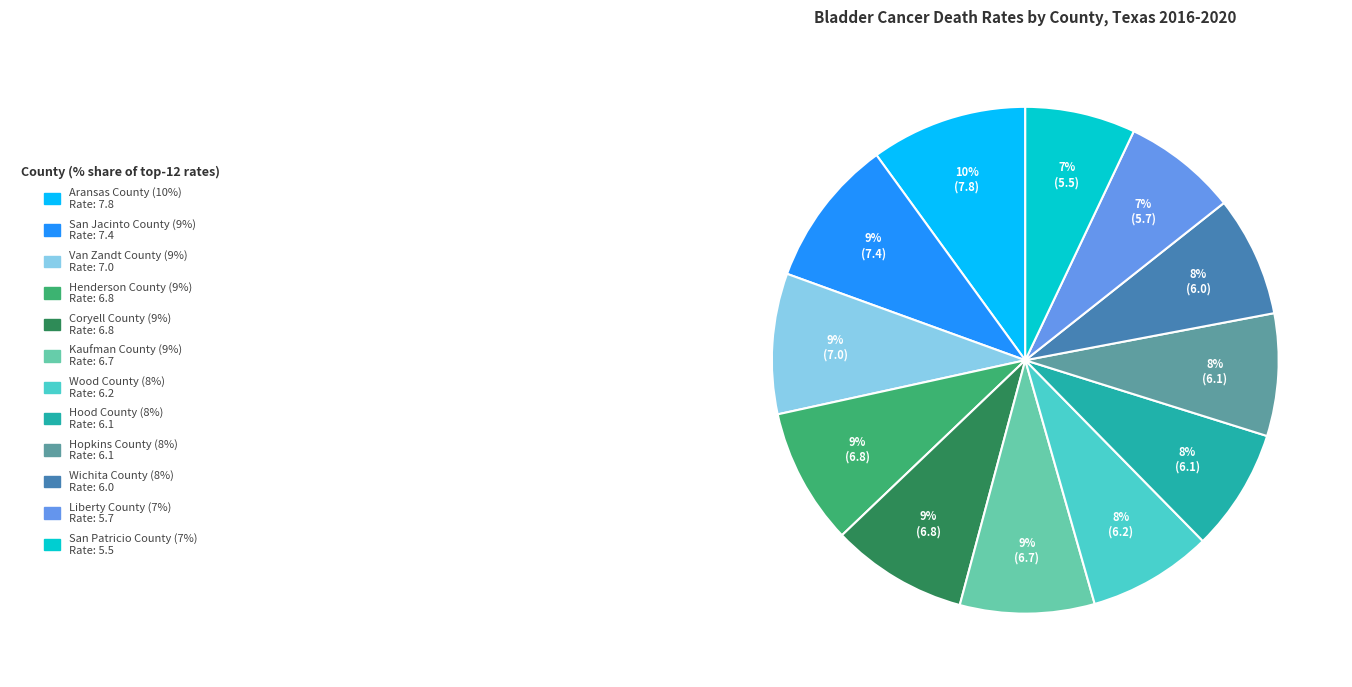

To the nearest percent, what is the average slice percentage?

8%